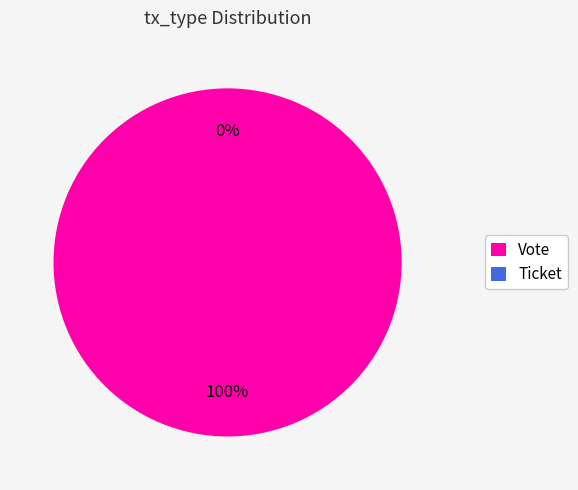

Which category has the smallest portion of the pie?

Ticket